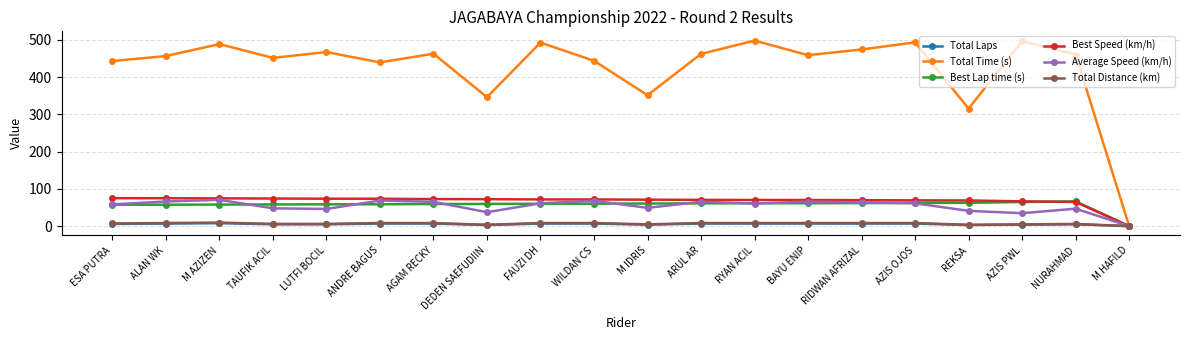

True or false: Best Lap time (s) has a value of 104.5 at BAYU ENIP.

False